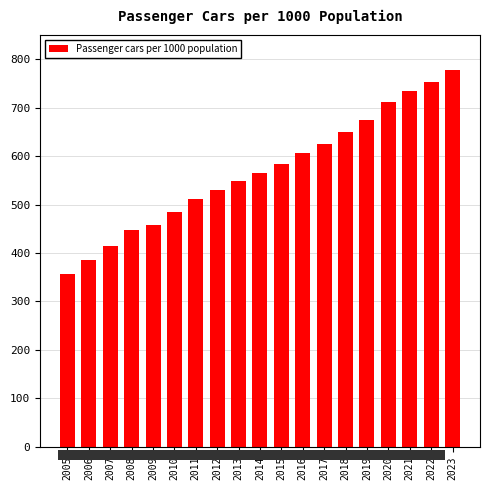

The value at 2018 is 364.8. True or false?

False